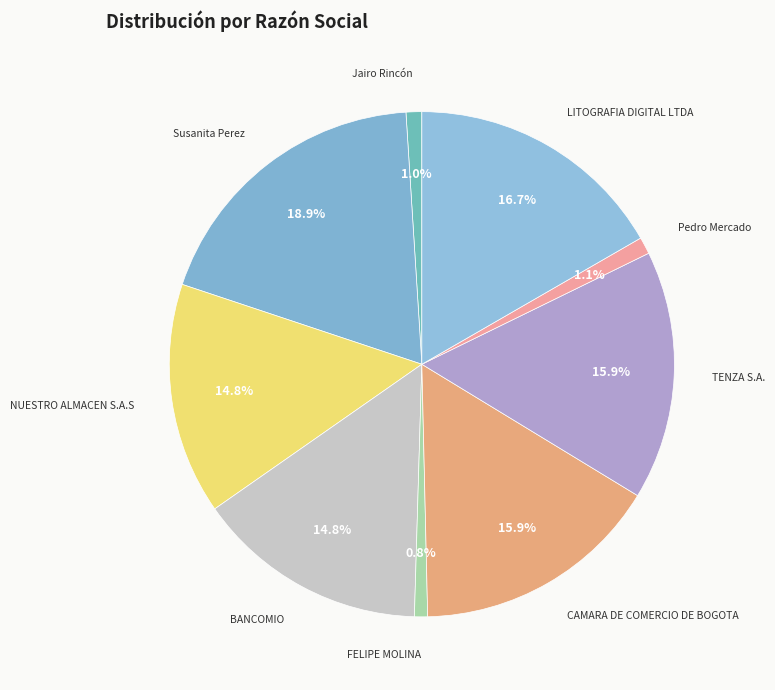

To the nearest percent, what is the average slice percentage?

11%